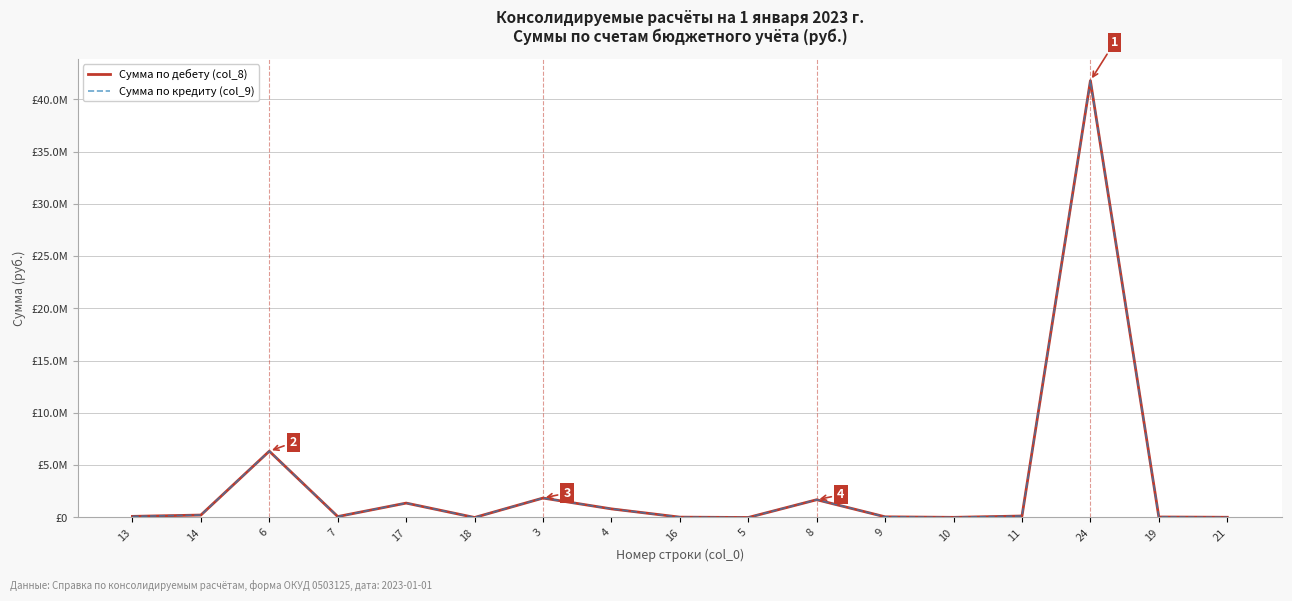

Between 16 and 5, which series saw the biggest shift?

Сумма по дебету (col_8)